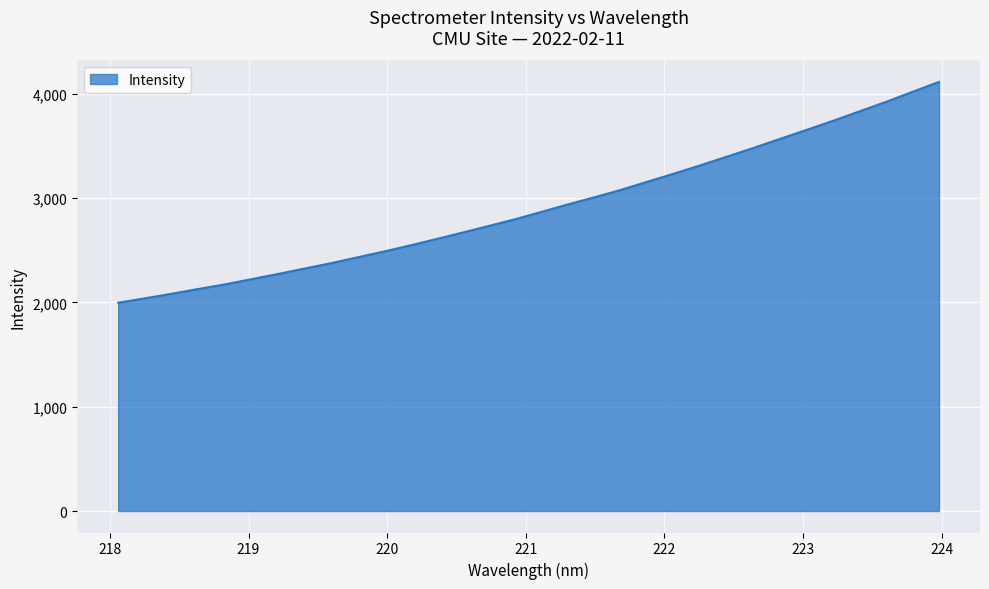

What is the minimum value shown in the chart?

1997.3